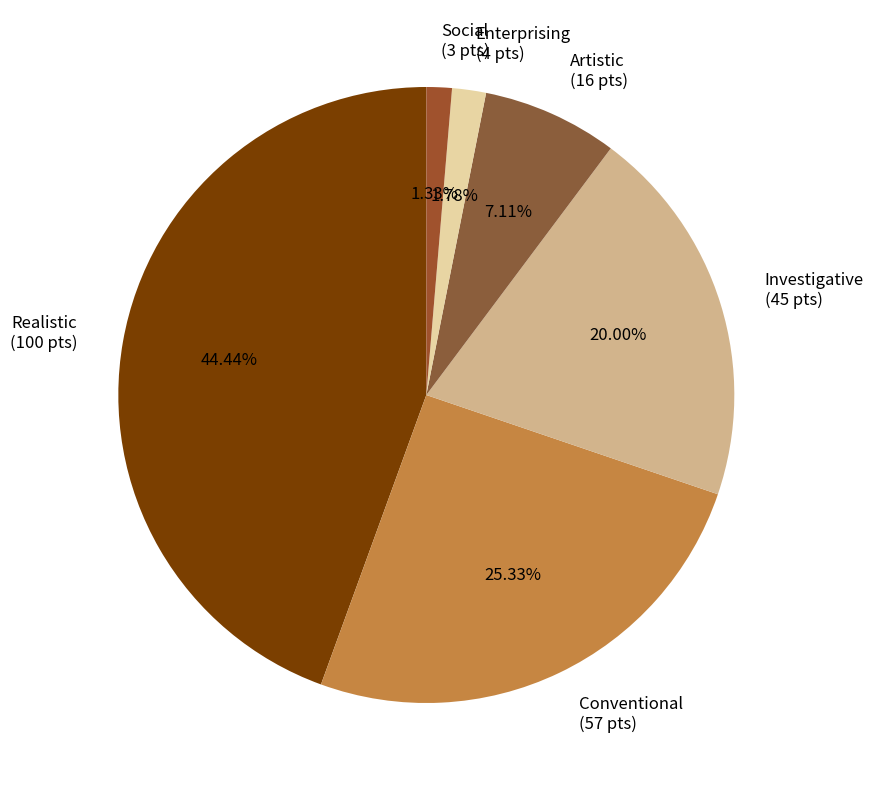

Does Social account for over 50% of the chart?

No